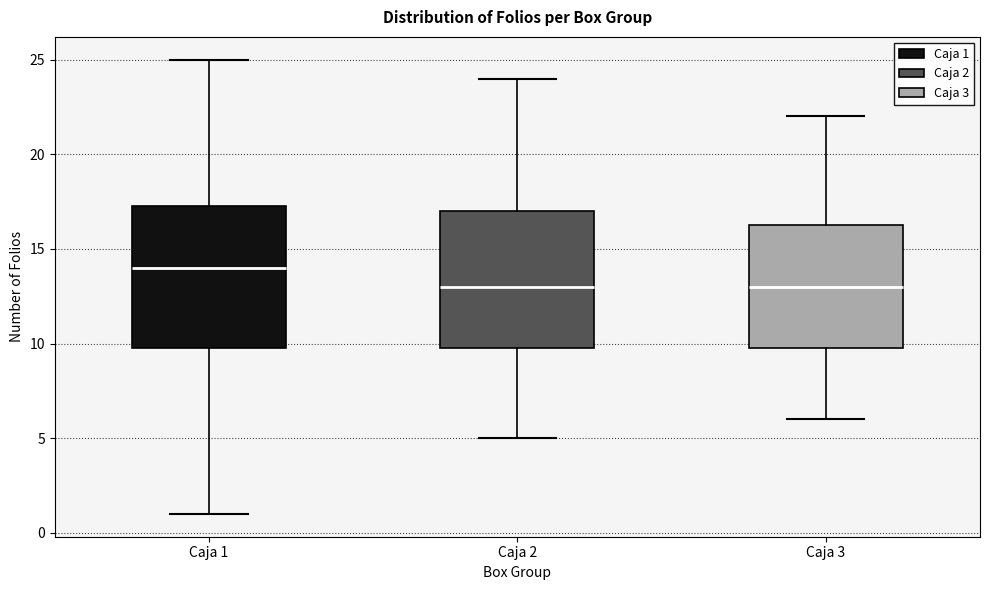

Where does the median line of the box for Caja 1 sit on the y-axis? The values are not printed on the chart, so give them approximately, as read against the axis.

14.0